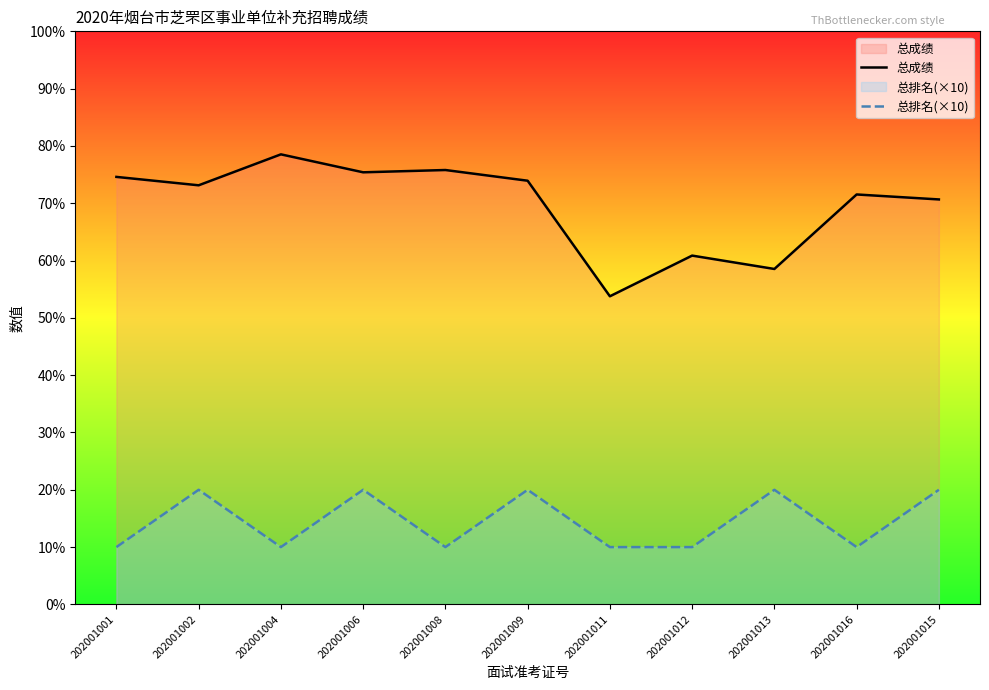

Where is the first local minimum for 总排名(×10)?

202001004